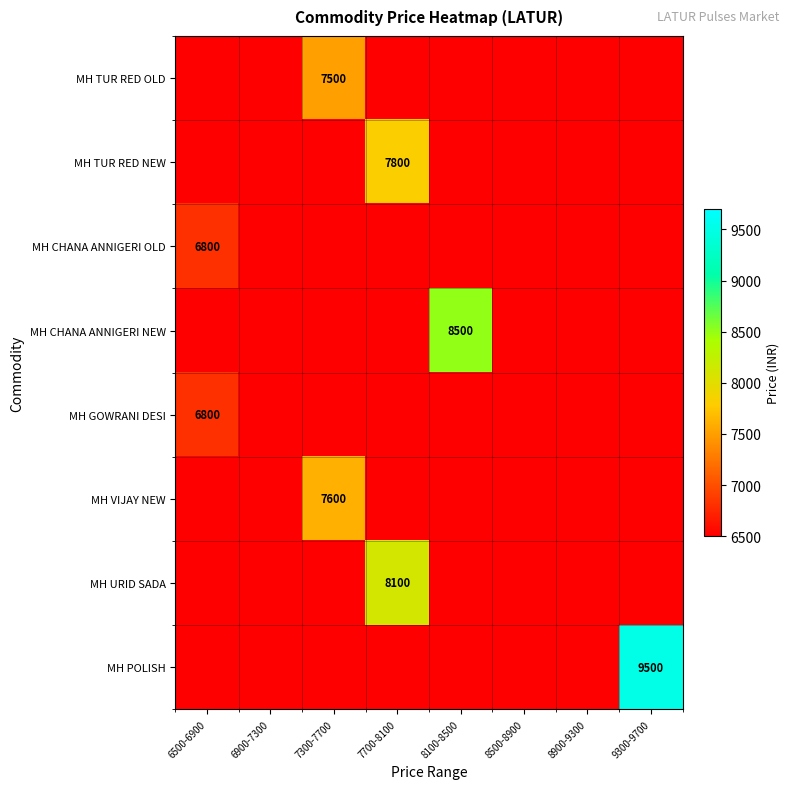

The value of MH VIJAY NEW at 7300-7700 is 5069. True or false?

False